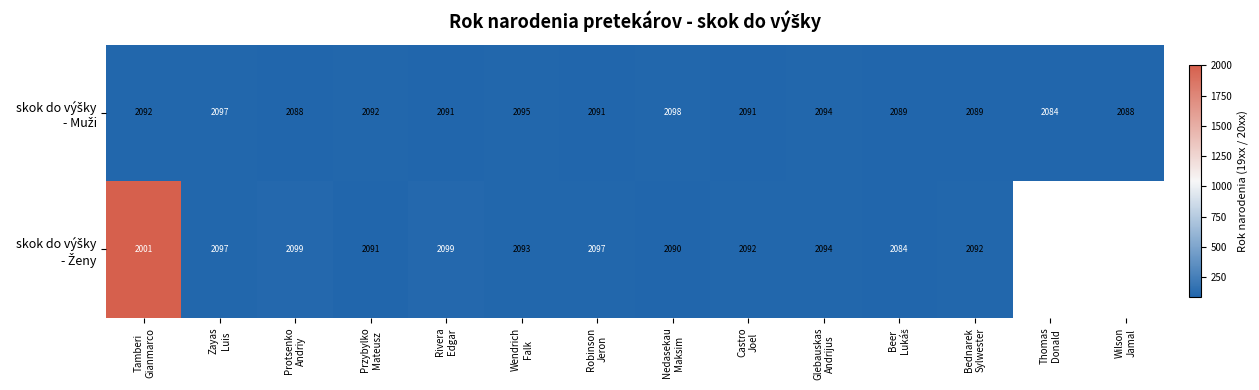

How many data points in skok do výšky - Ženy are above 97?

3